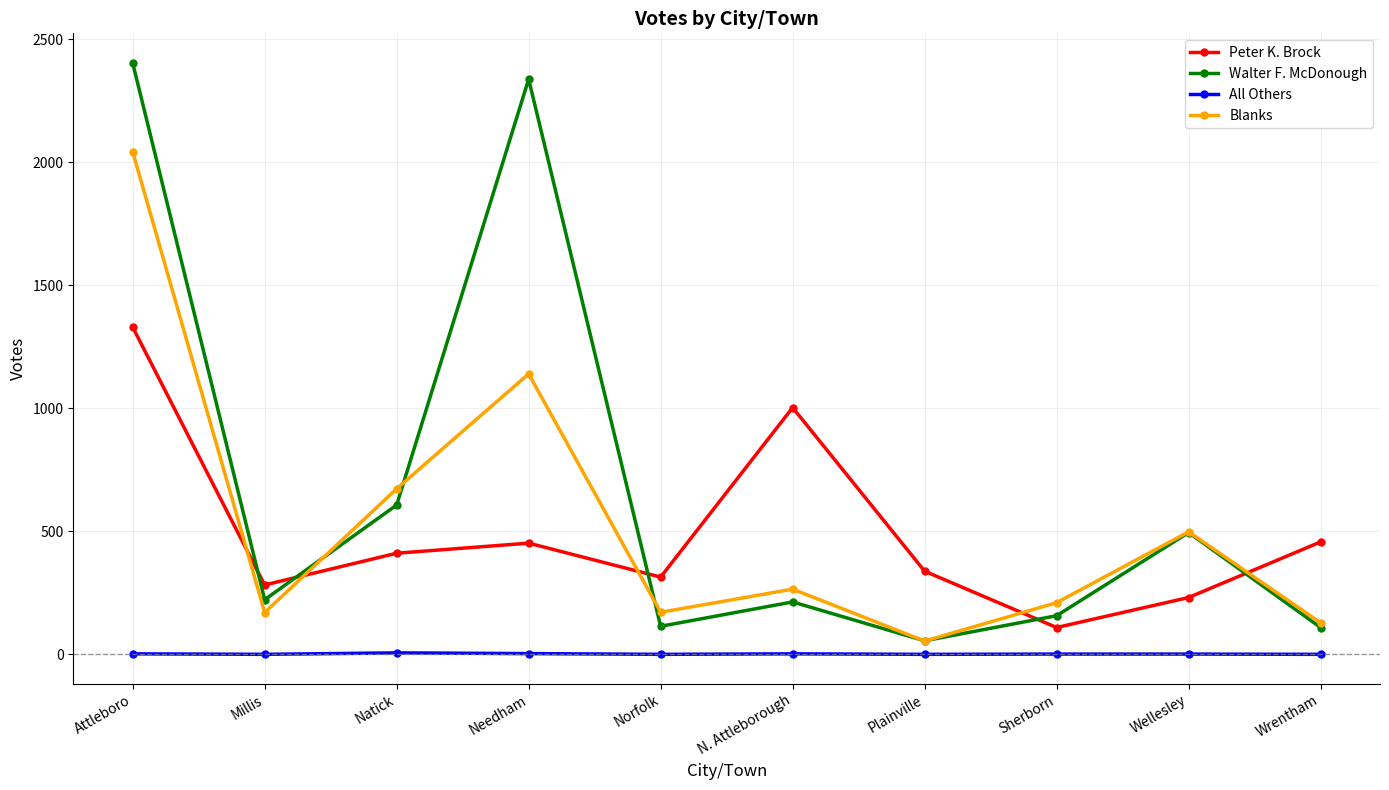

What is the label of the 2nd point from the right?

Wellesley